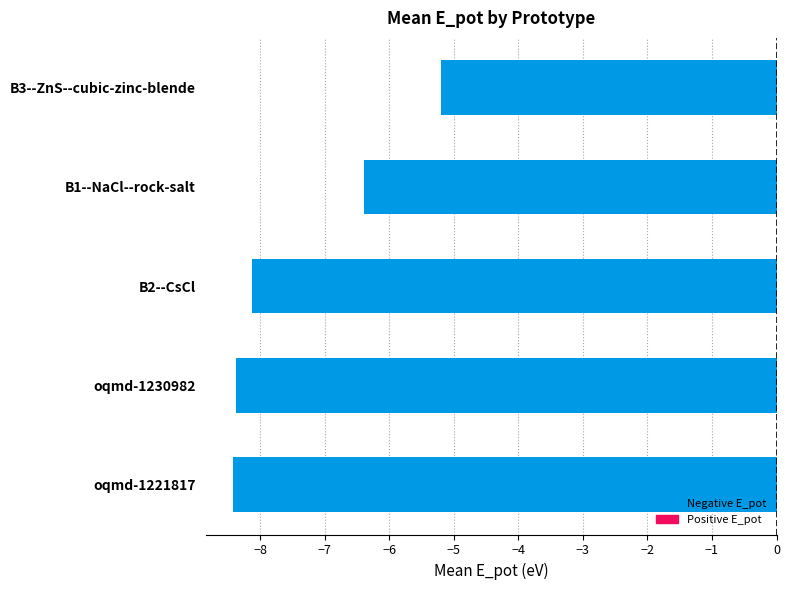

What is the greatest value displayed?

-5.2